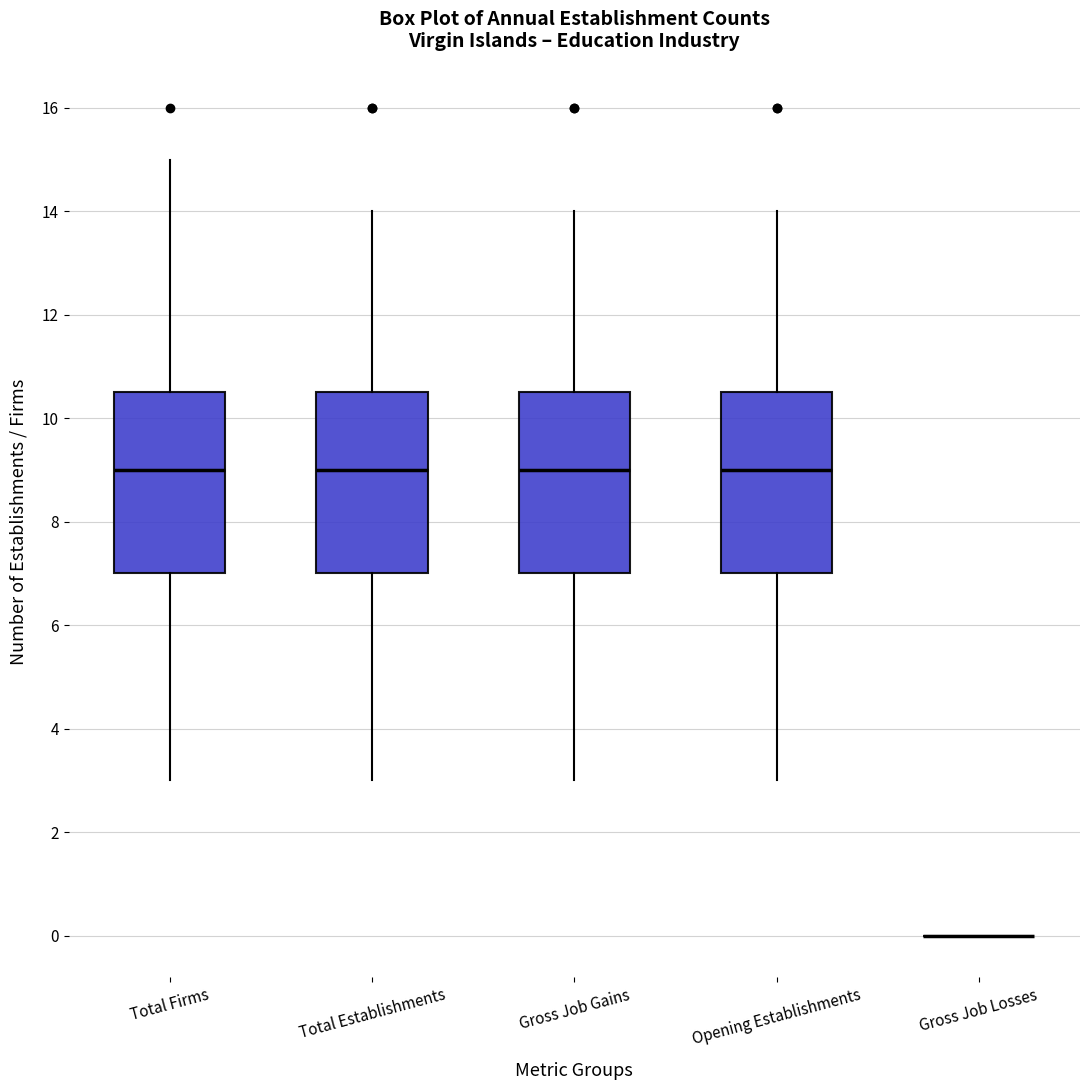

Where does the upper whisker of the box for Total Firms end on the y-axis? The values are not printed on the chart, so give them approximately, as read against the axis.

15.0